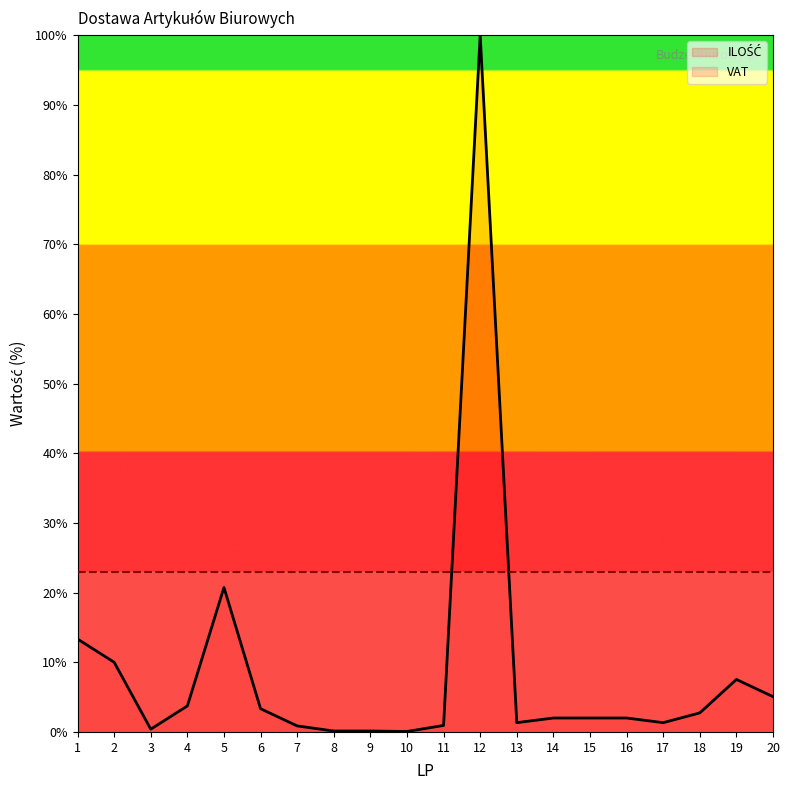

Which series ends up on top after the final intersection of VAT and ILOŚĆ?

VAT